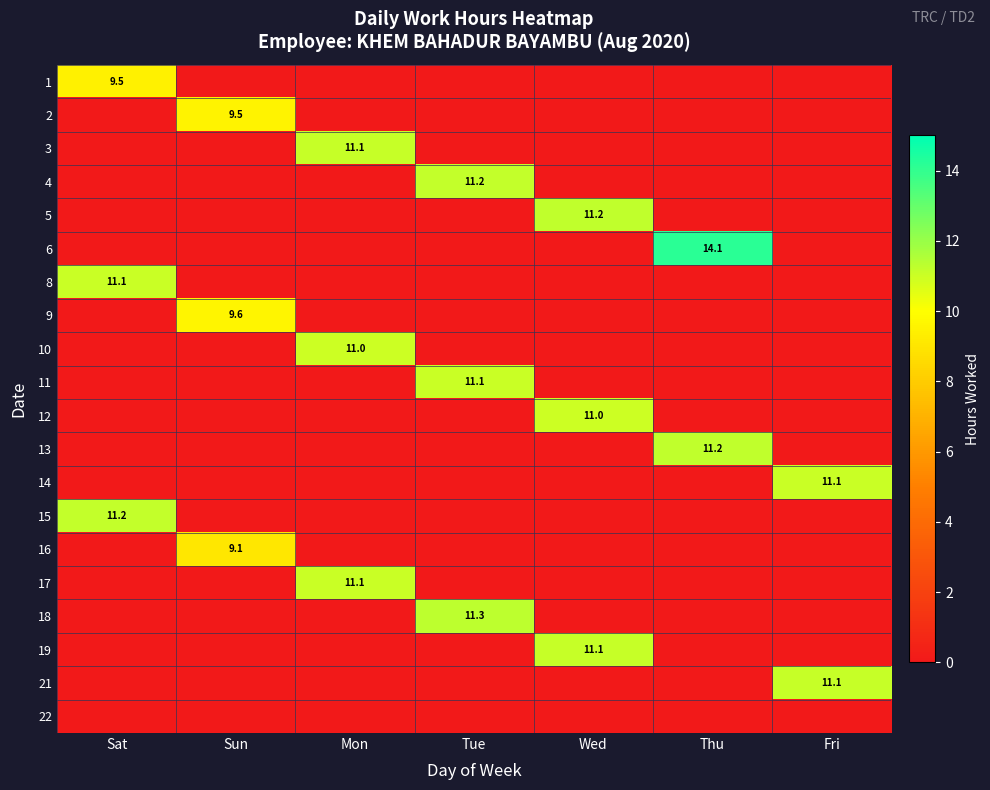

The 4 series shows 5.7 at Tue. True or false?

False